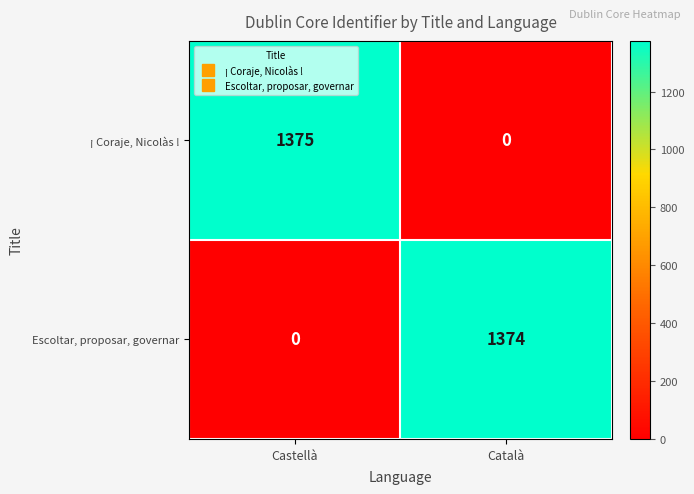

Where is Escoltar, proposar, governar nearest to the value 687?

Castellà